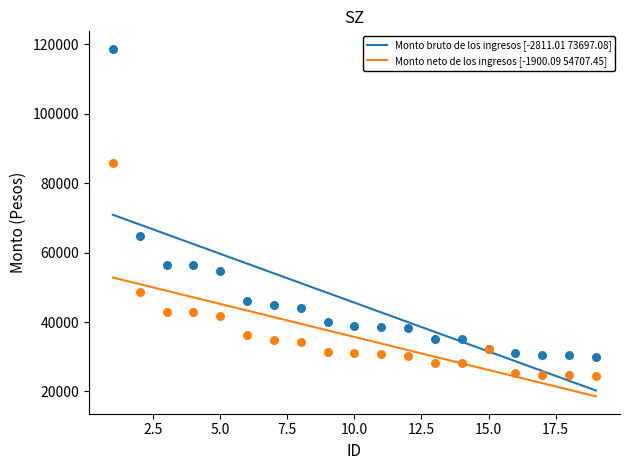

Is the value of Monto neto de los ingresos at 12 greater than the value of Monto bruto de los ingresos at 12?

No